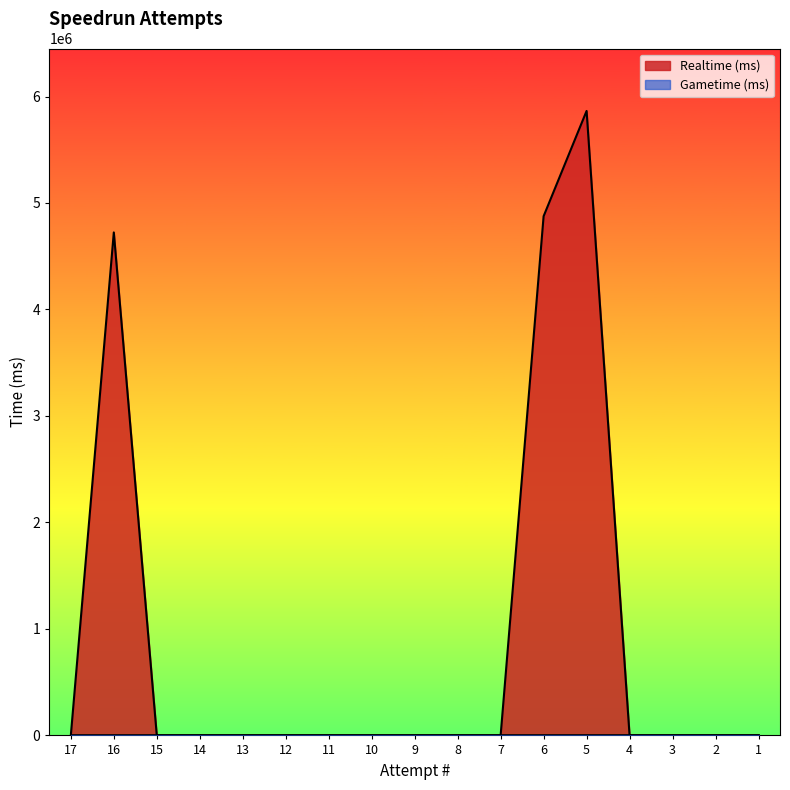

What is the average value?

909639